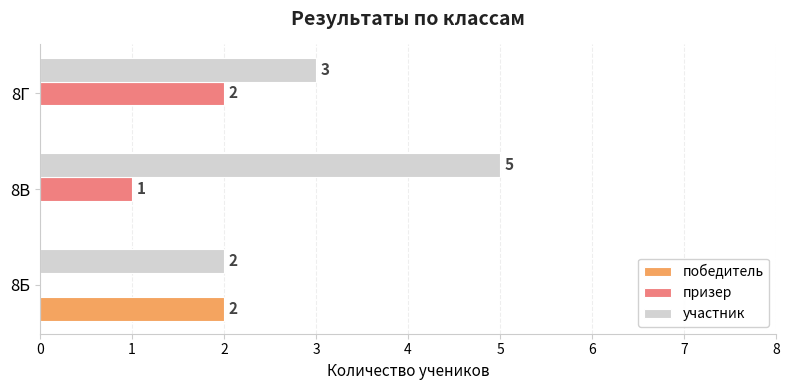

What is the total value across all series at 8Г?

5